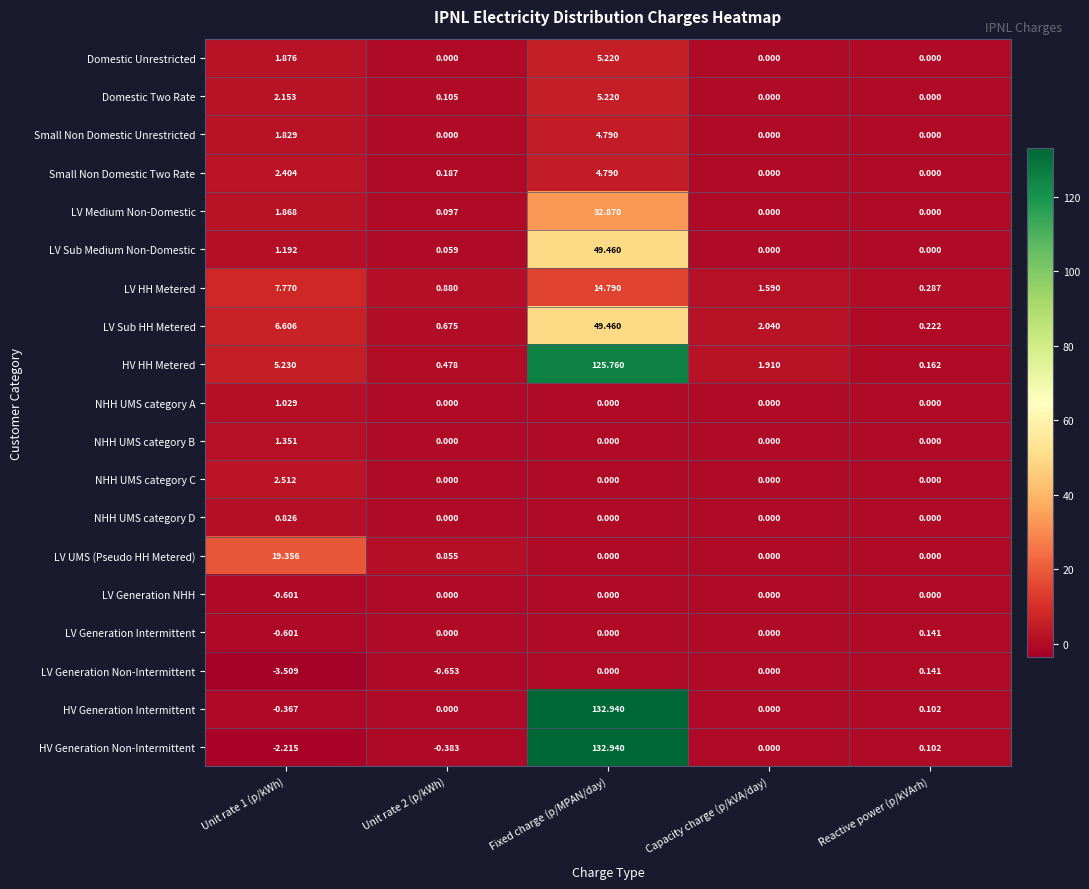

Which series has the largest total across all categories?

HV HH Metered